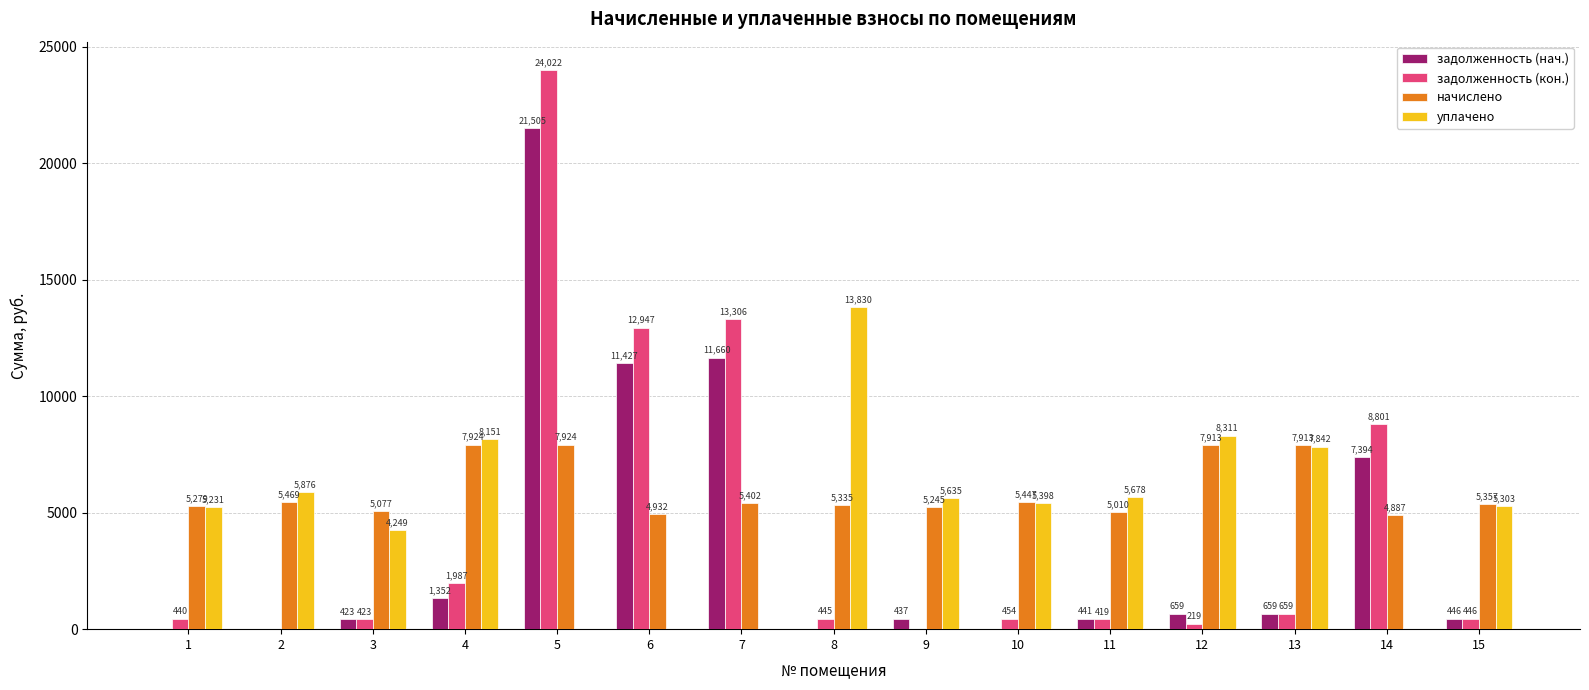

How many groups of bars are there?

15